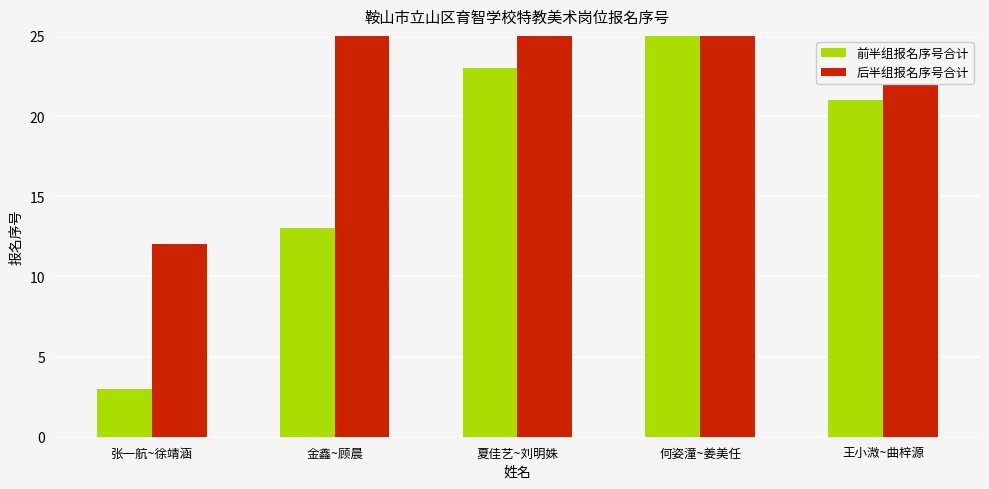

Rank the series by their maximum value, from lowest to highest.

前半组报名序号合计, 后半组报名序号合计